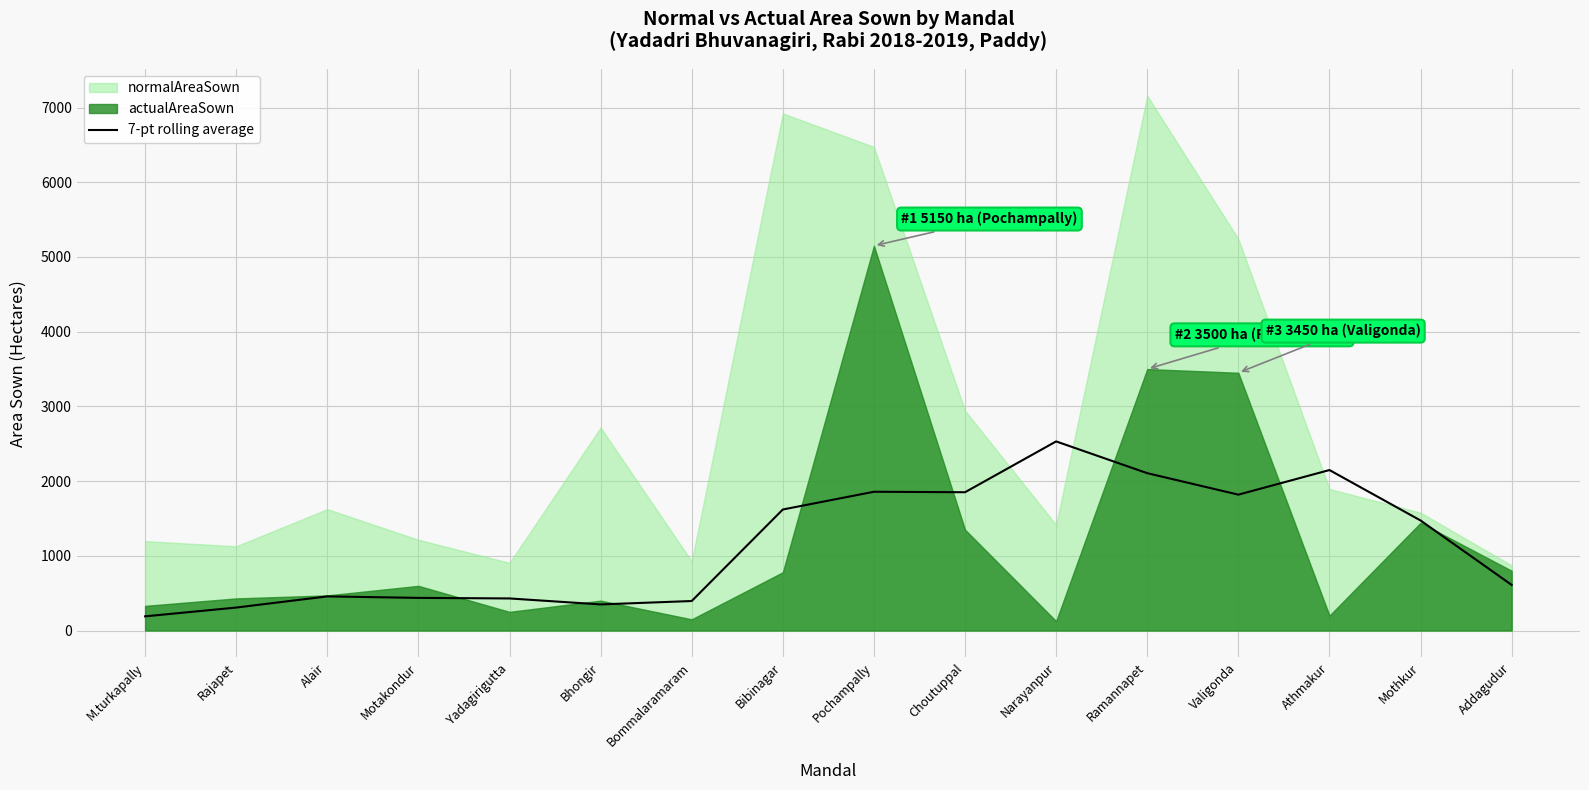

What is the value of the 4th point from the left?

437.0